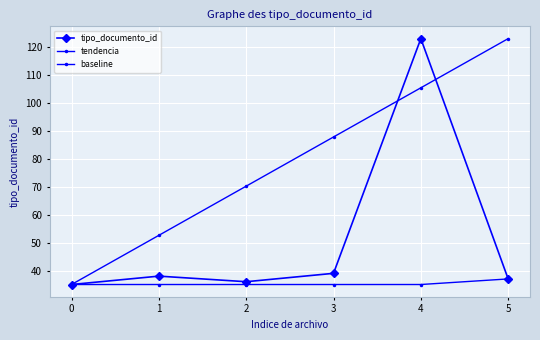

At which category is the sum across all series the highest?

4